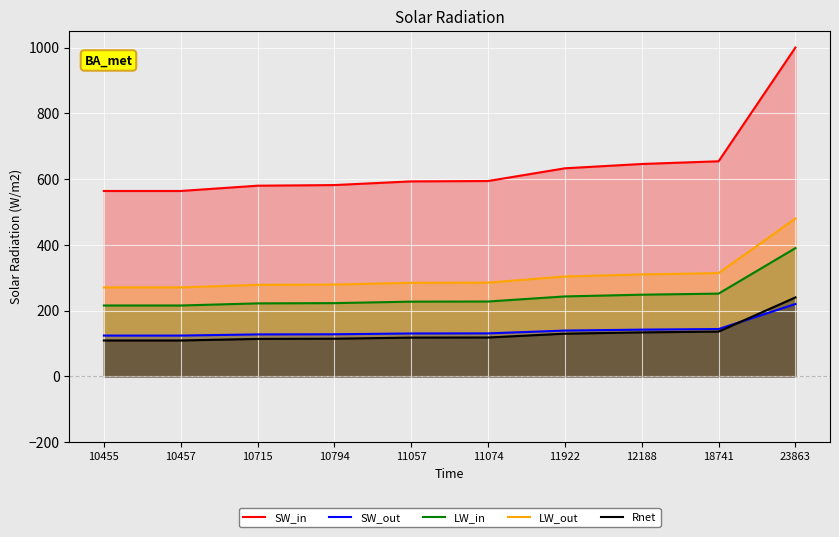

What value does the SW_out series have at 11074?

130.7